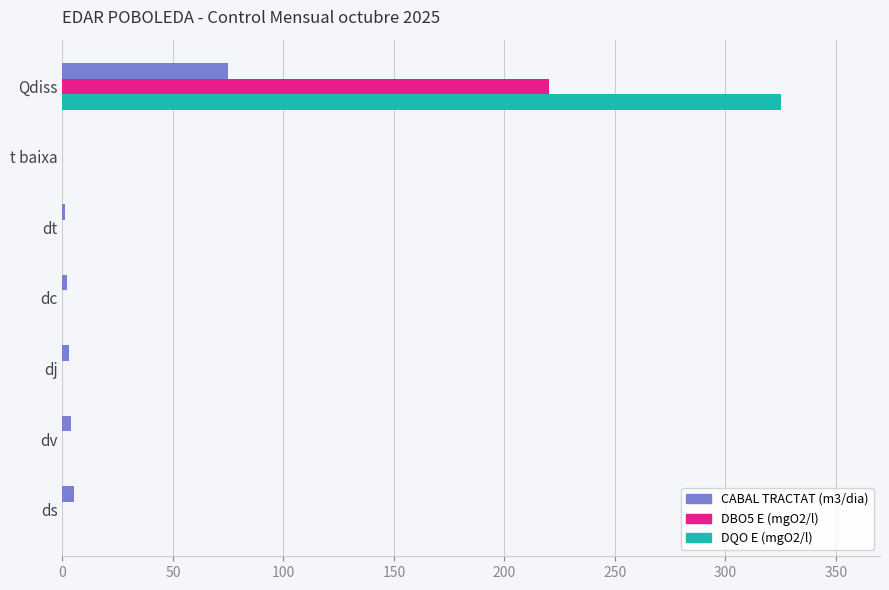

Is it true that CABAL TRACTAT (m3/dia) equals 0 at t baixa?

True